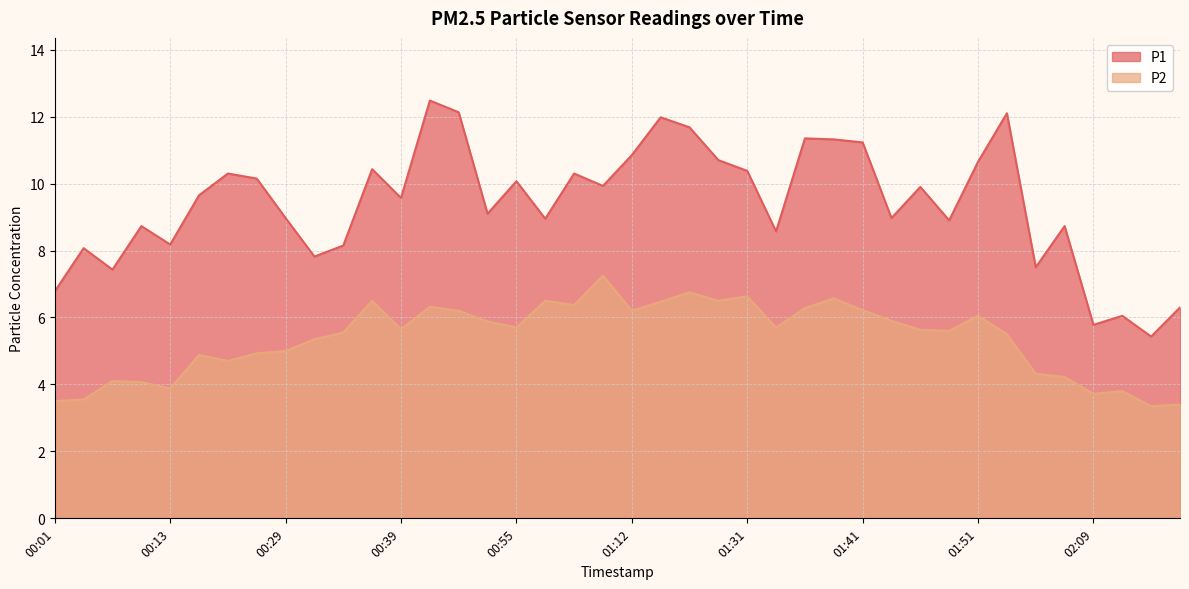

True or false: P2 and P1 cross at least once.

False